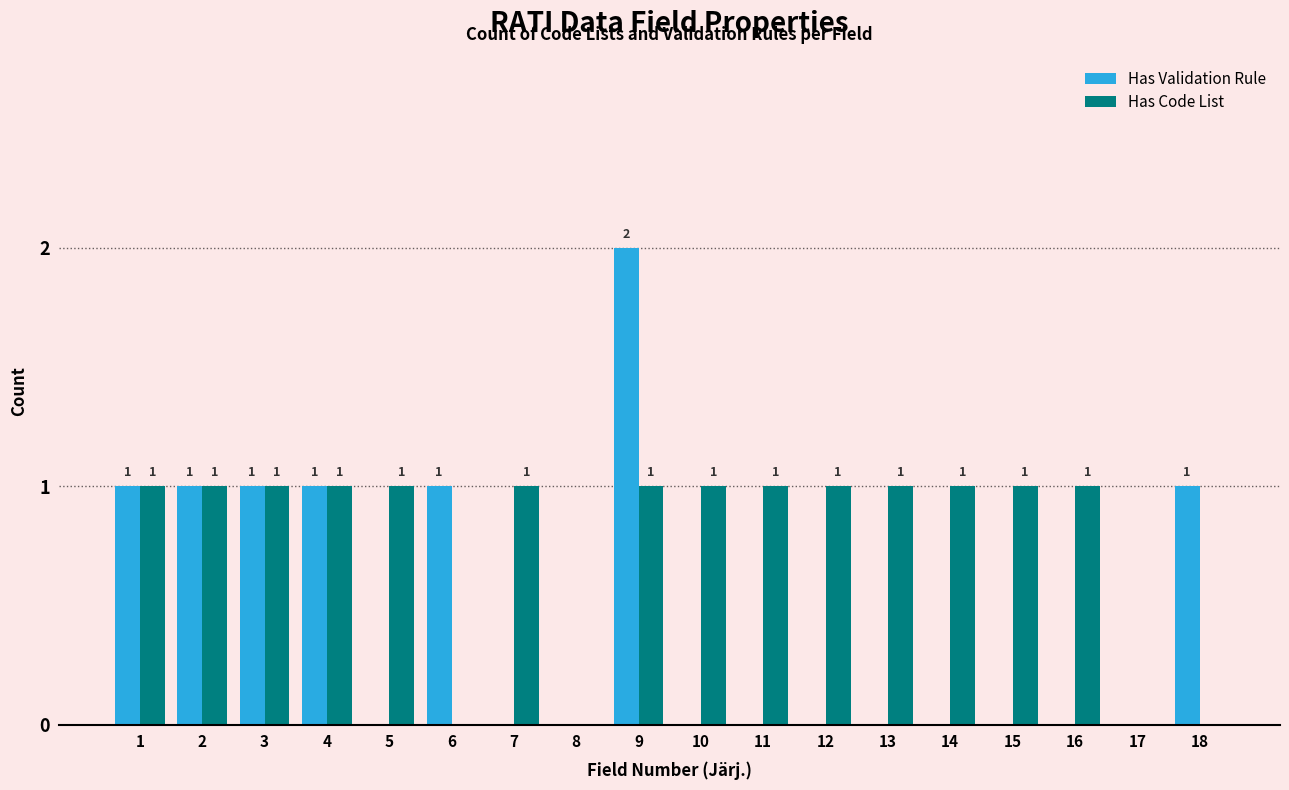

Which label corresponds to the largest value in the chart?

9